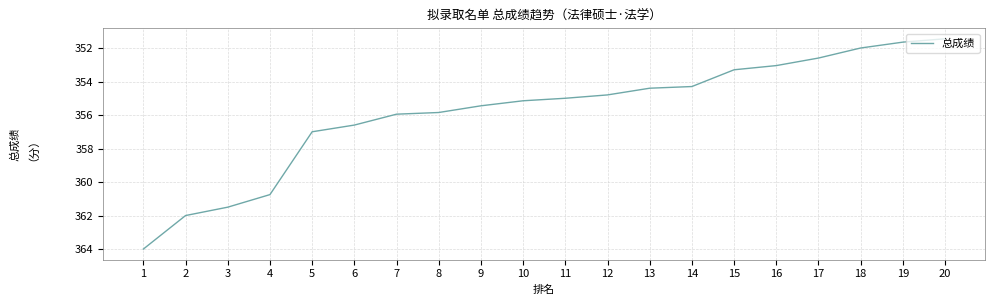

What is the greatest value displayed?

364.0